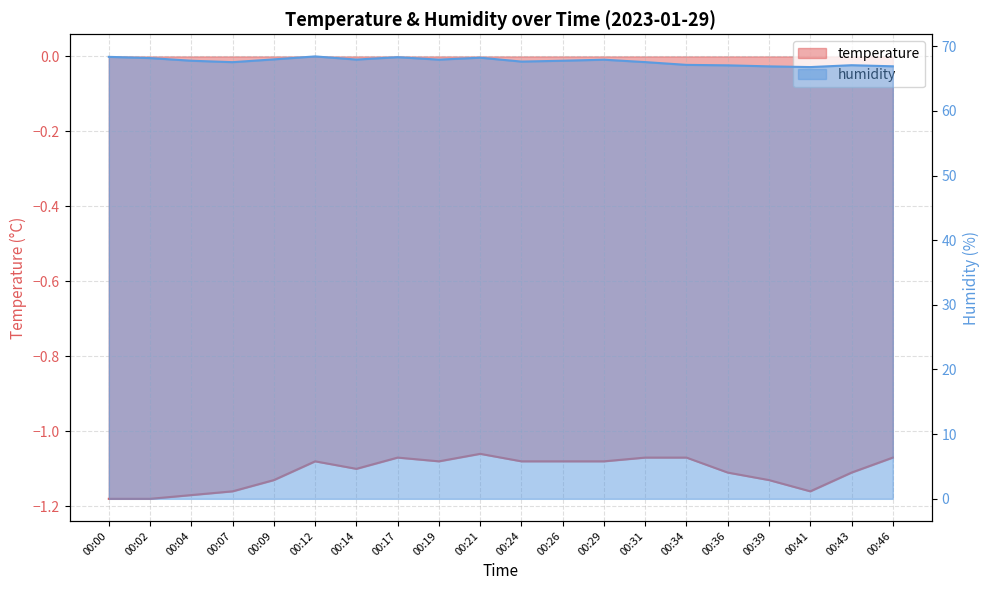

Rank the series at 00:12 from highest to lowest value.

humidity, temperature